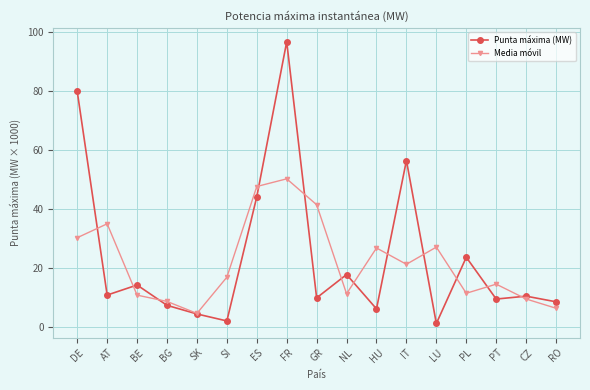

At which category does the chart reach its peak across all series?

FR